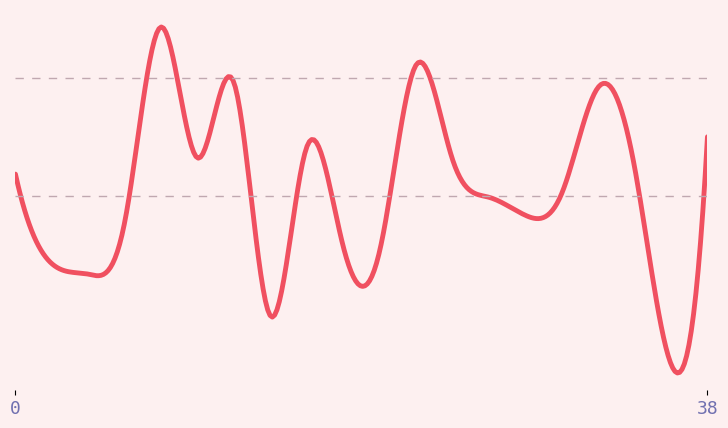

Is this an area chart (filled region under the line)?

No